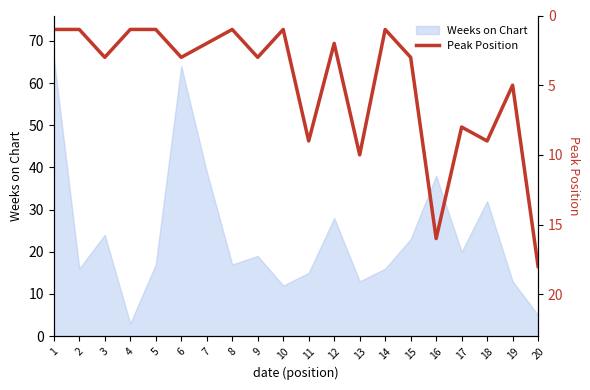

What is the change in value from 2 to 11?

+8